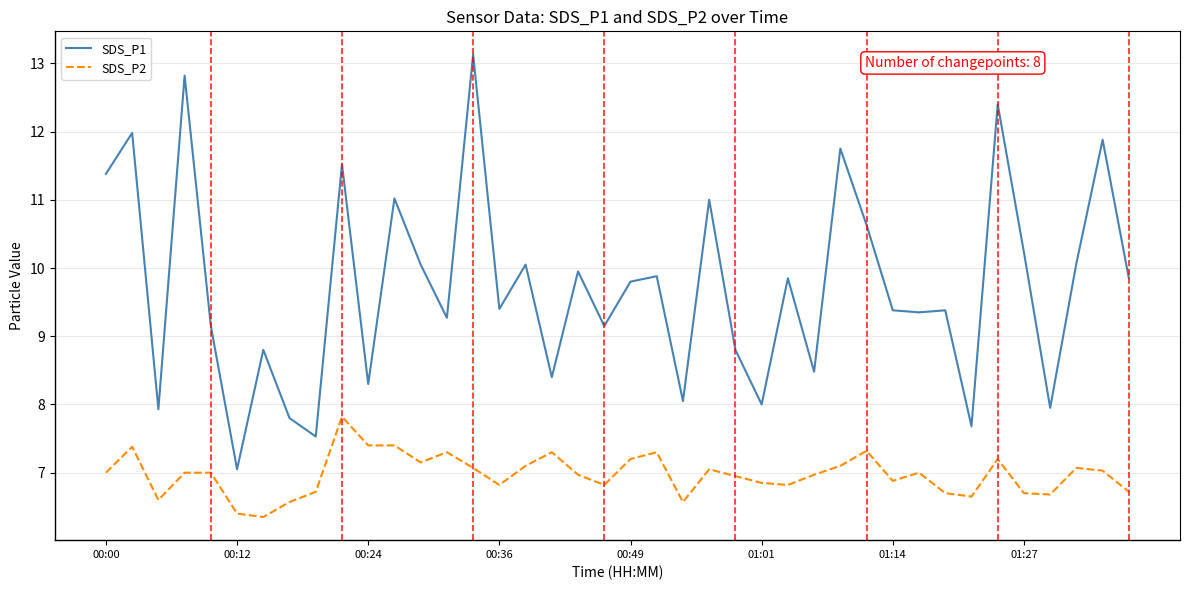

Which series has the largest total across all categories?

SDS_P1